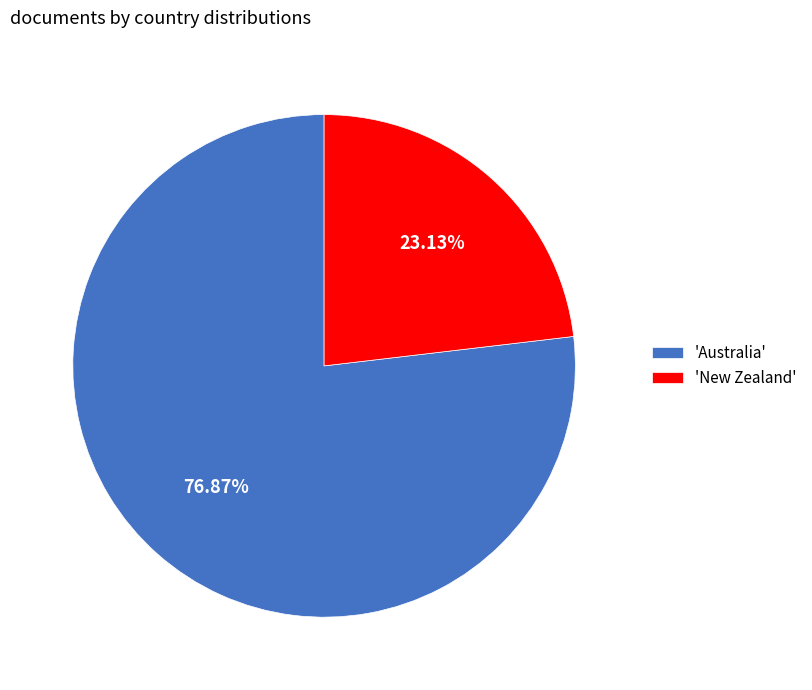

Which category accounts for the majority?

'Australia'